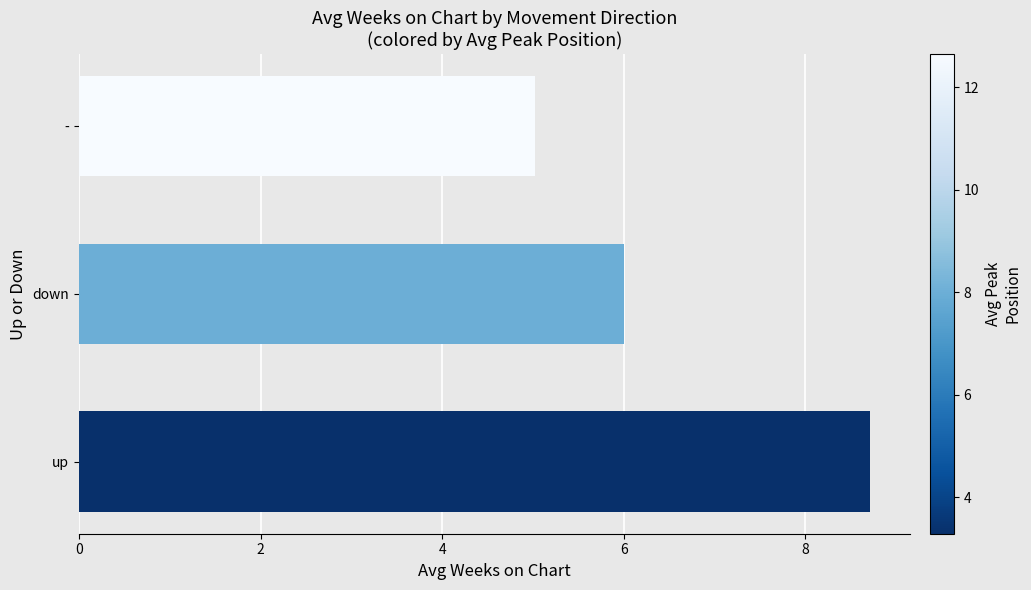

Reading bottom to top, list all the values displayed in this chart.

up=8.7	down=6.0	-=5.0